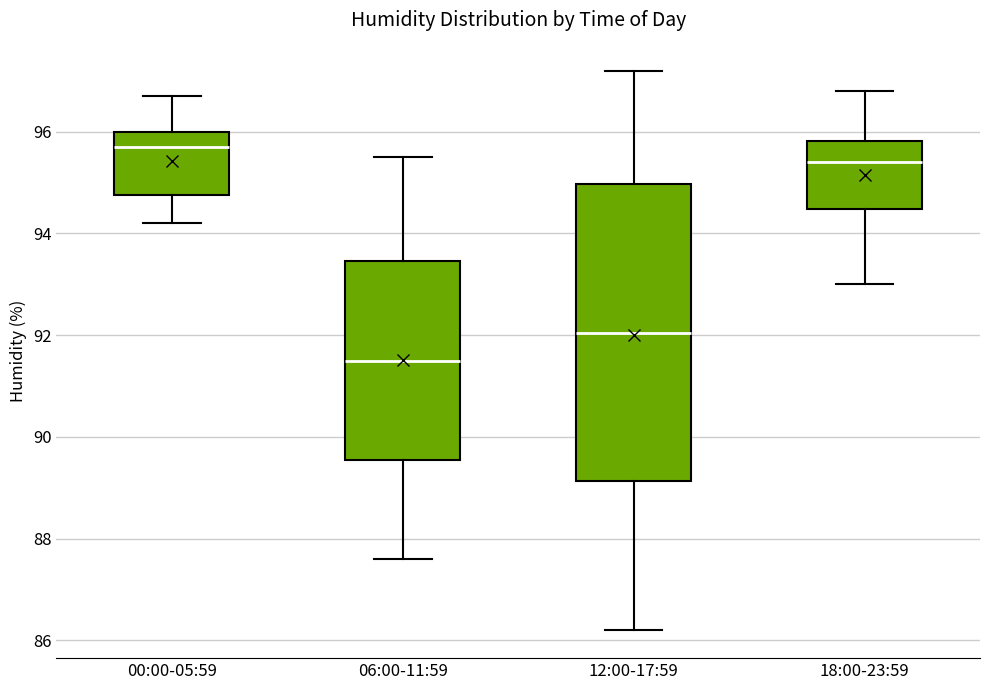

Comparing the boxes themselves (not the whiskers), which one is the tallest?

12:00-17:59